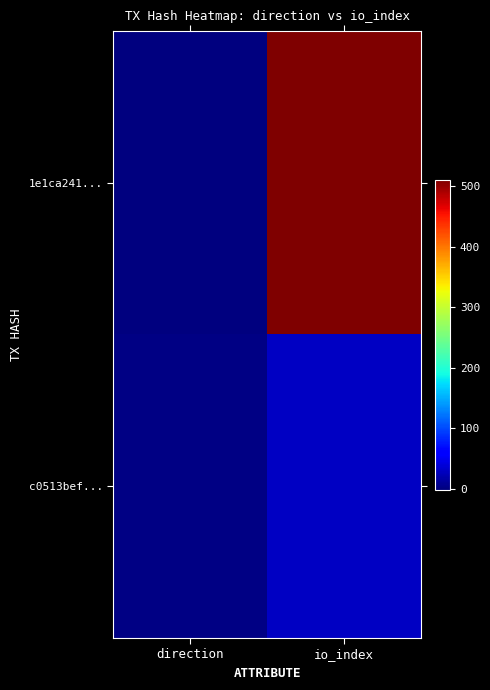

Reading right to left, list all the values displayed in this chart.

1e1ca241...: io_index=511	direction=-1
c0513bef...: io_index=30	direction=1